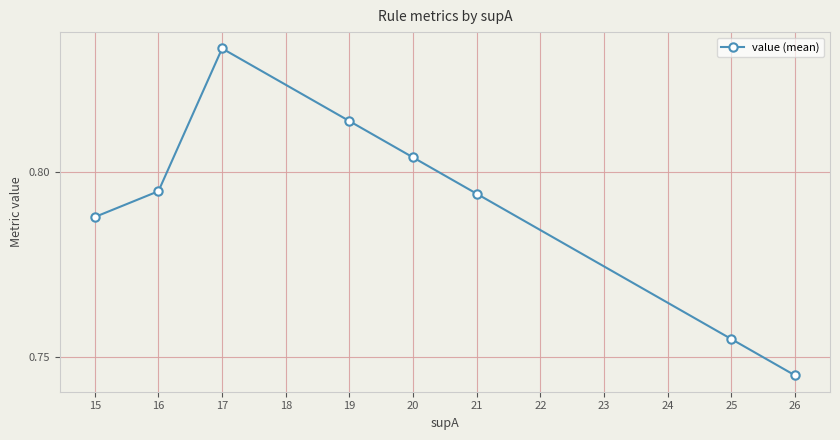

What is the difference between the second highest and second lowest values?

0.1